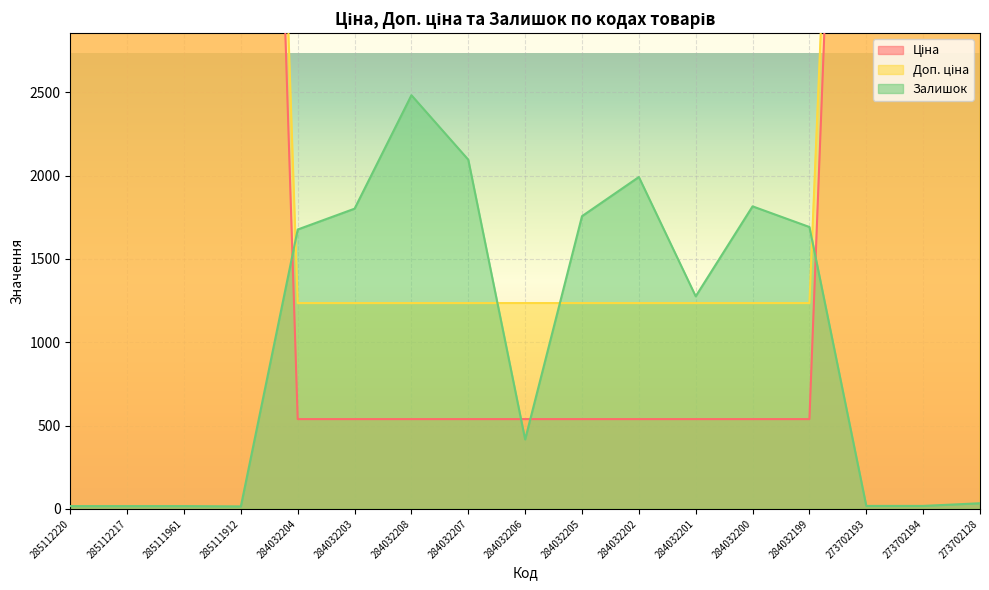

At which category is the sum across all series the highest?

285112220